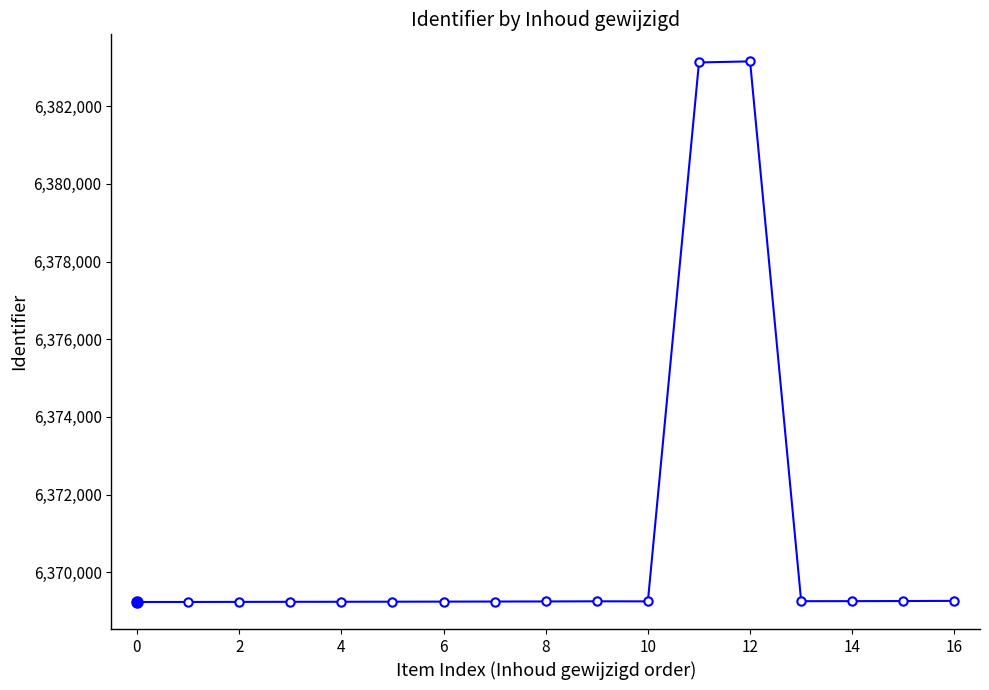

True or false: the data has more than 1 interior local peaks.

True